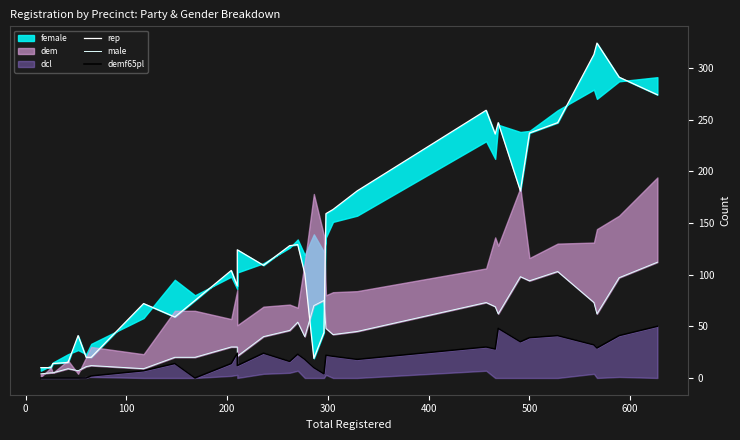

What is the greatest value displayed?

324